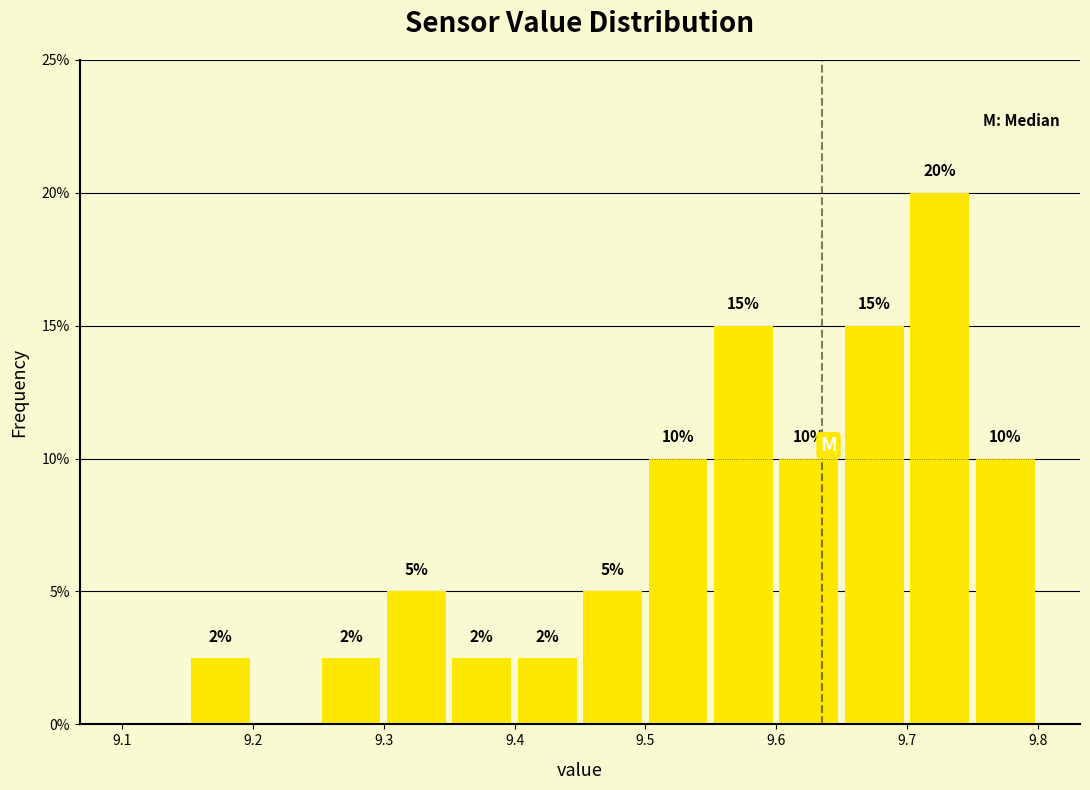

Which range on the x-axis has the tallest bar?

9.70 to 9.75